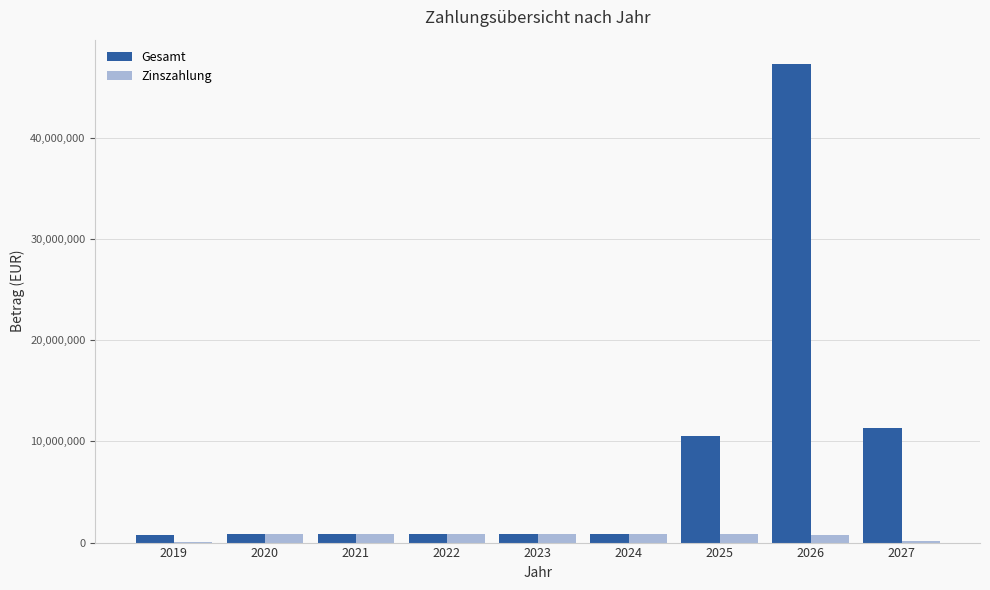

How many series are shown in this chart?

2